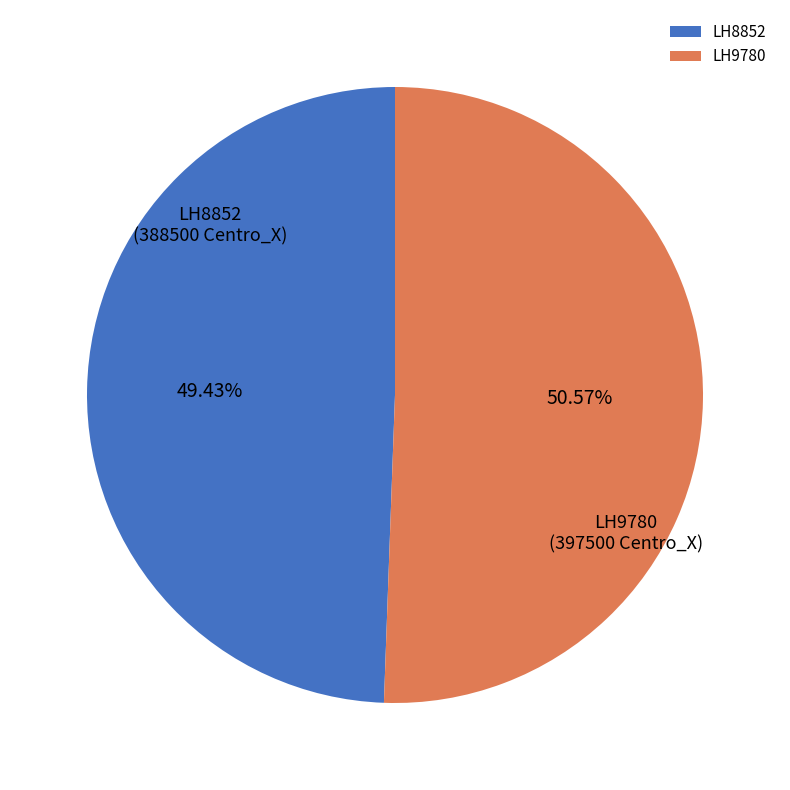

Which category has the biggest portion of the pie?

LH9780